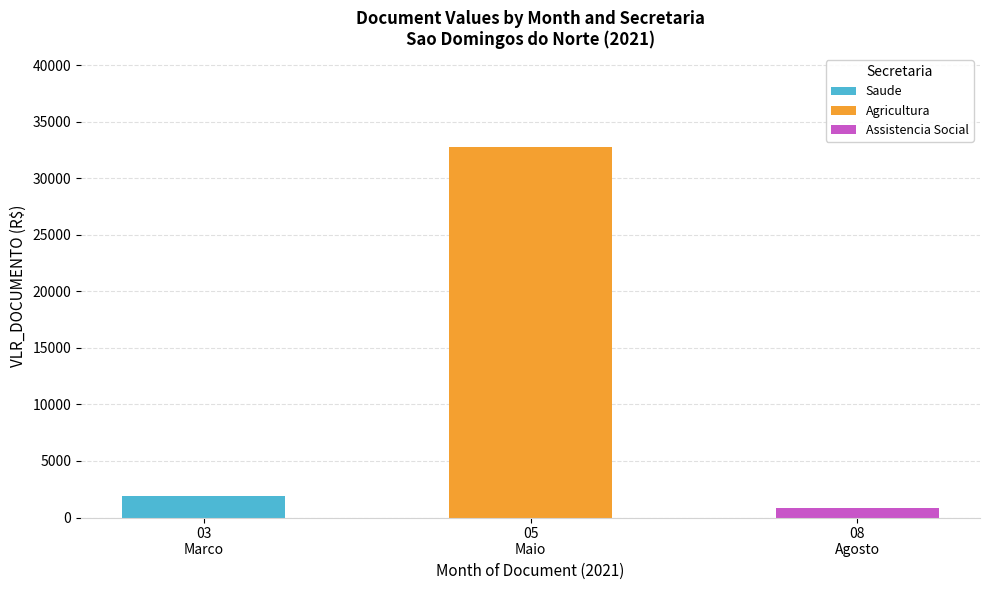

Are the bars horizontal?

No